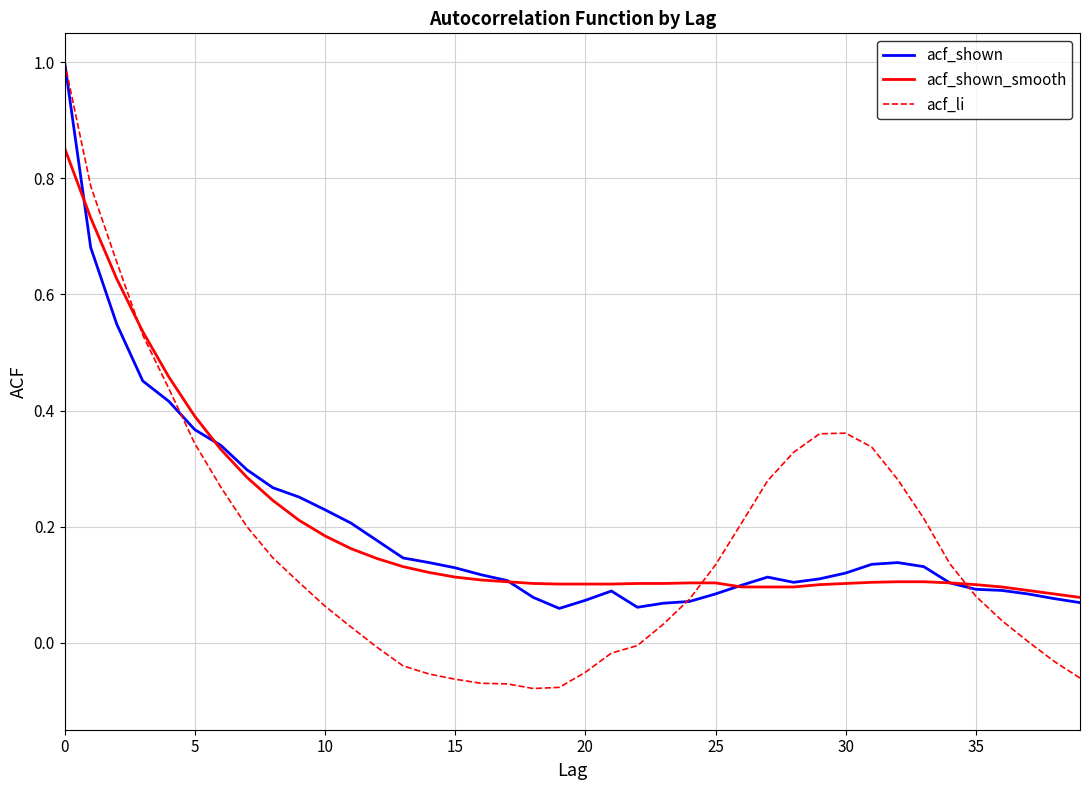

Which series has the widest spread of values?

acf_li